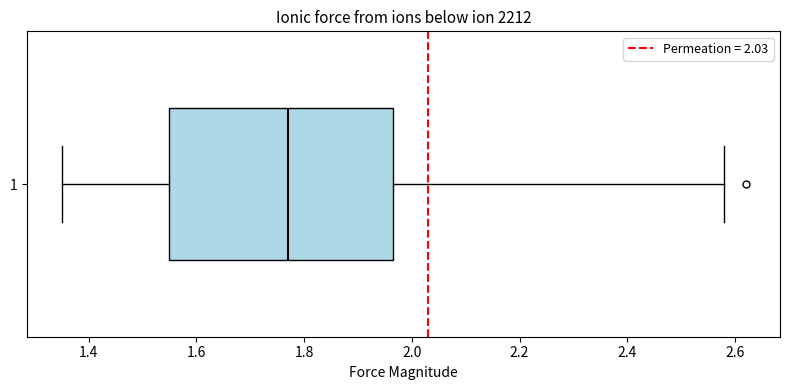

Transcribe this box plot: give where the median line is, the range the box spans, and where the two whiskers end, as read against the x-axis. The values are not printed on the chart, so give them approximately, as read against the axis.

median 1.78, box 1.56 to 1.96, whiskers 1.36 to 2.58